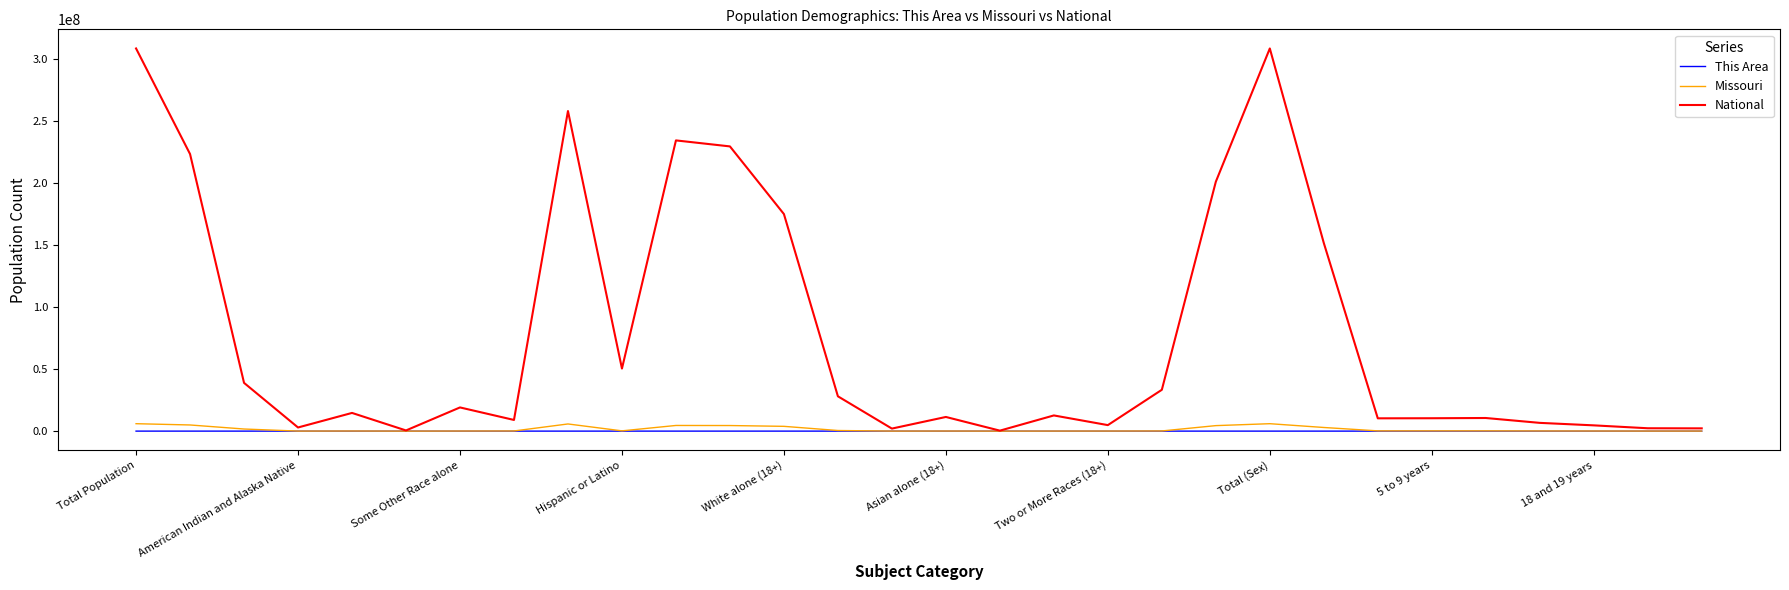

What is the greatest value displayed?

308745538